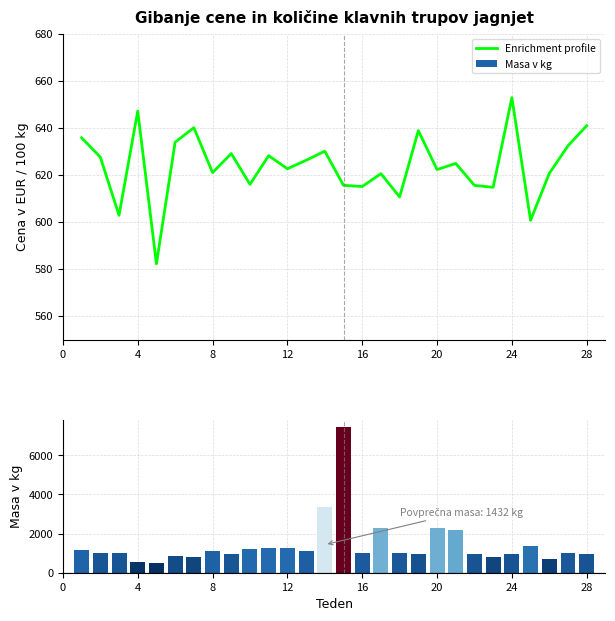

What is the value of the Enrichment profile bar at the 14th from the left?

630.1